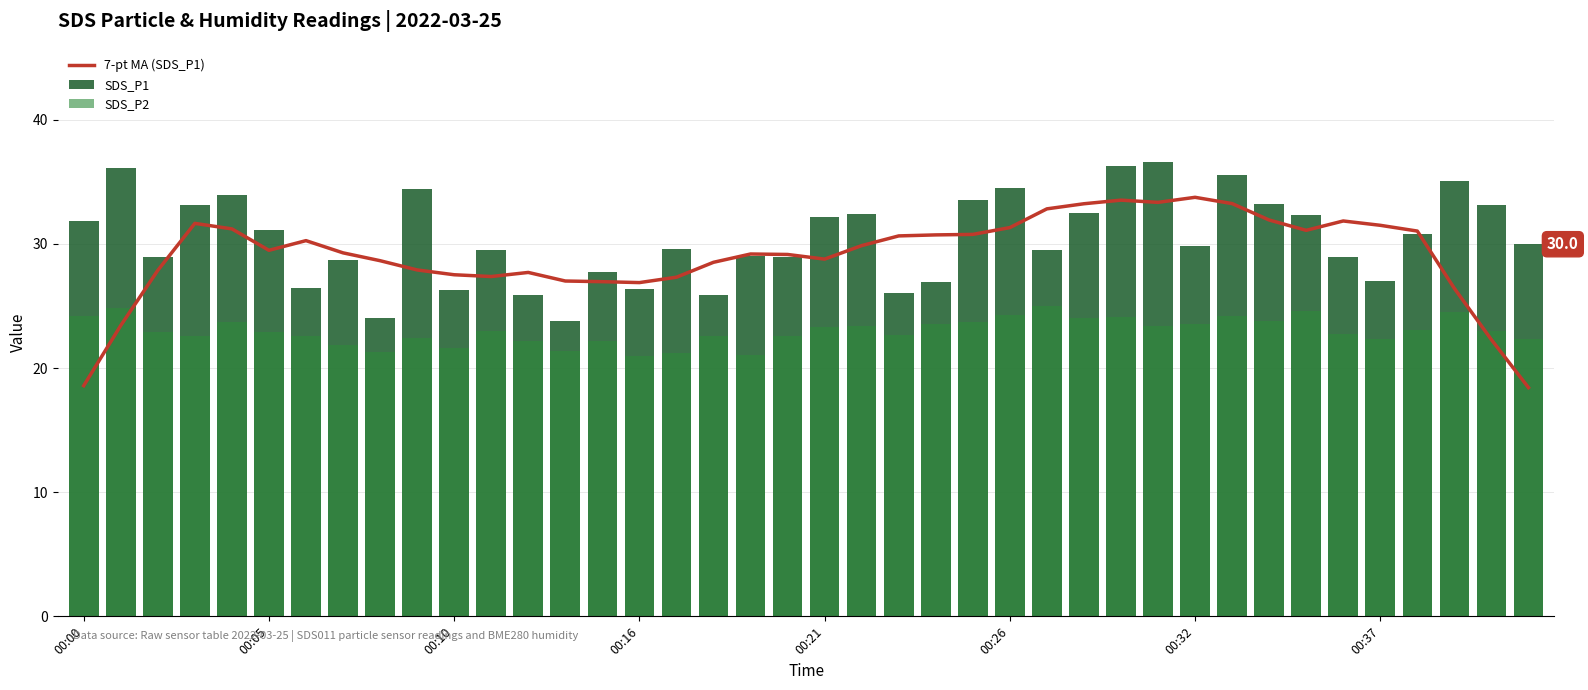

What is the total value across all series at 18?

79.2